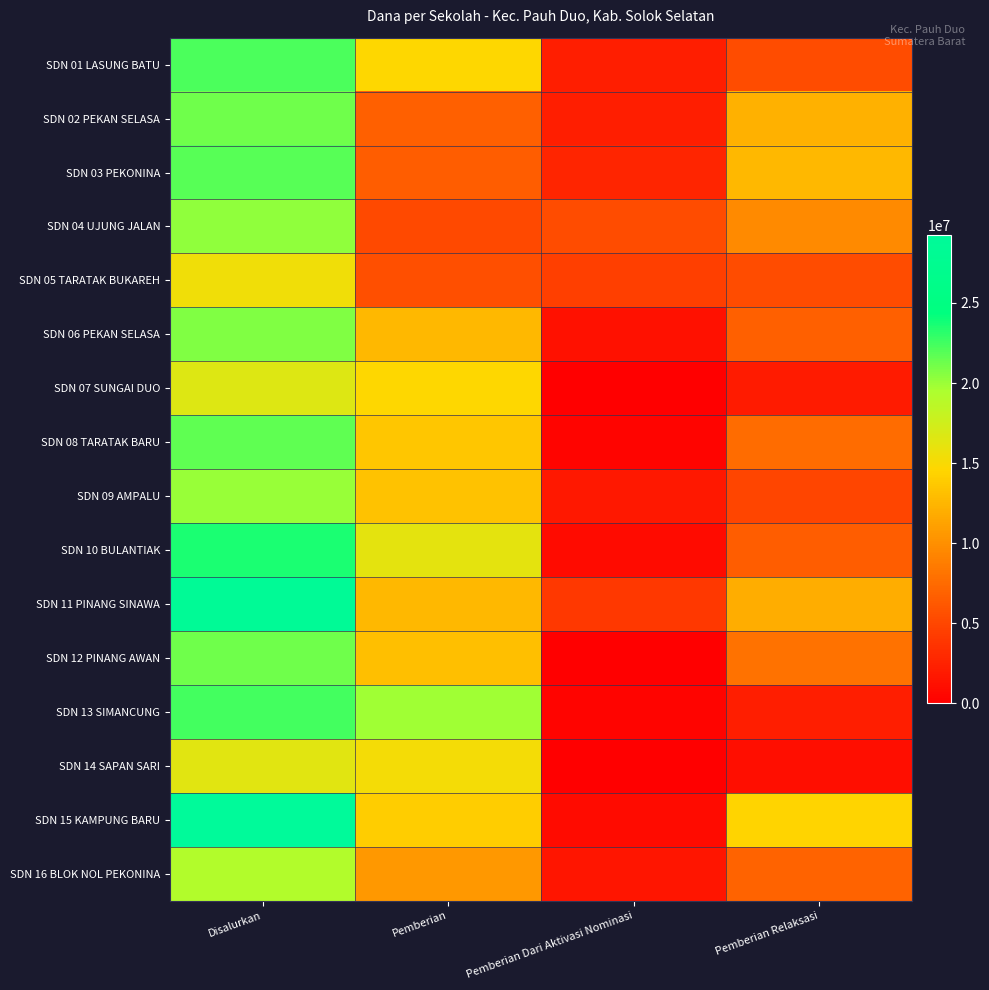

List the series in order of their peak value, highest first.

SDN 15 KAMPUNG BARU, SDN 11 PINANG SINAWA, SDN 10 BULANTIAK, SDN 13 SIMANCUNG, SDN 01 LASUNG BATU, SDN 03 PEKONINA, SDN 08 TARATAK BARU, SDN 02 PEKAN SELASA, SDN 12 PINANG AWAN, SDN 06 PEKAN SELASA, SDN 04 UJUNG JALAN, SDN 09 AMPALU, SDN 16 BLOK NOL PEKONINA, SDN 07 SUNGAI DUO, SDN 14 SAPAN SARI, SDN 05 TARATAK BUKAREH